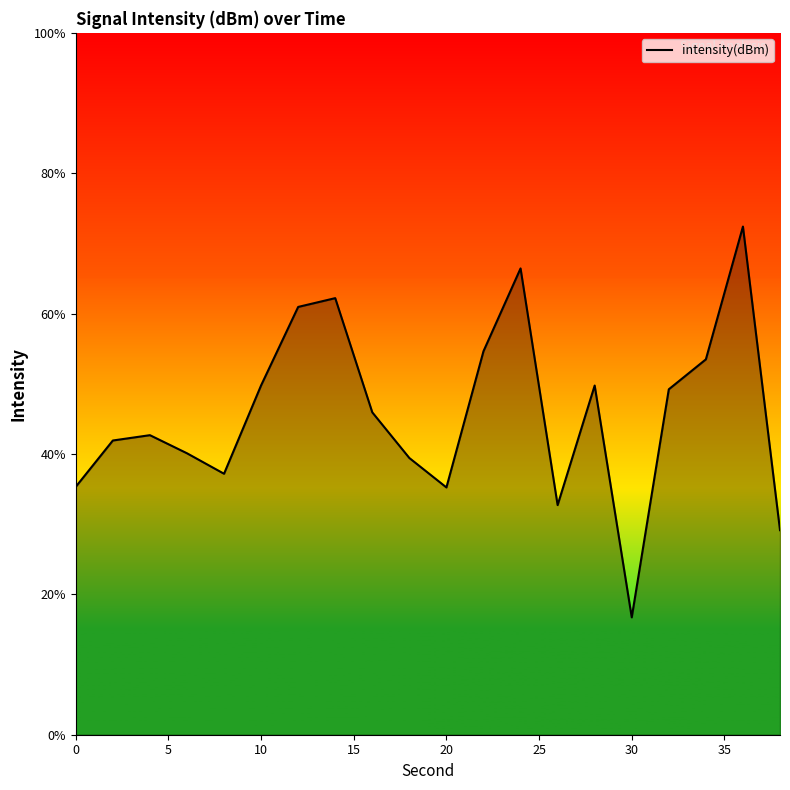

What is the minimum value shown in the chart?

16.7